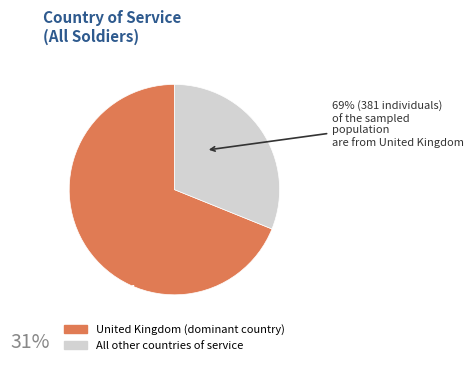

Does any single category account for the majority?

Yes